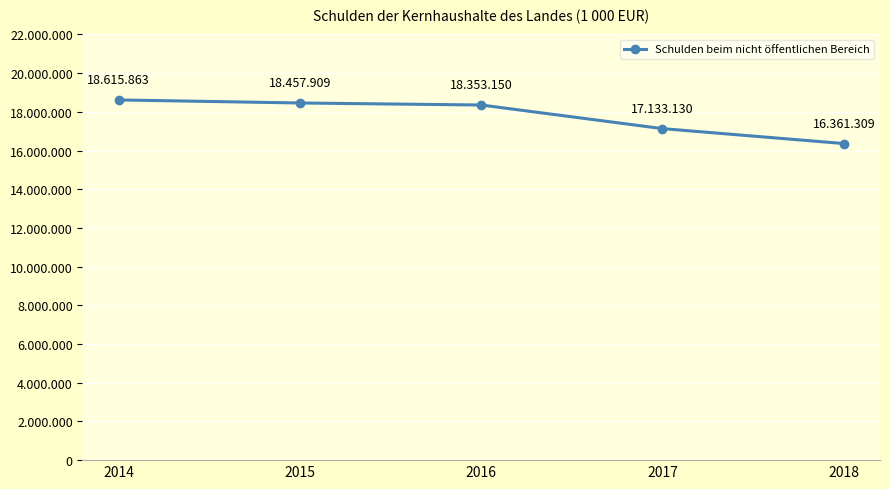

What is the value of the 1st point from the left?

18615863